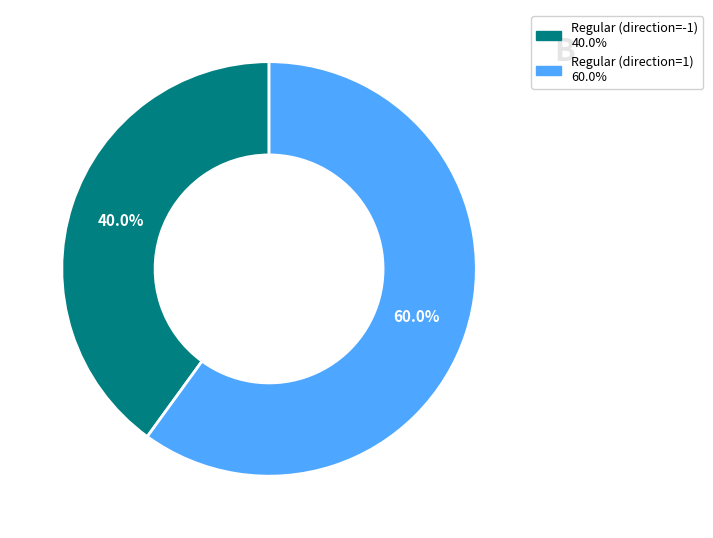

Combined, do Regular (direction=1) and Regular (direction=-1) account for over 50%?

Yes